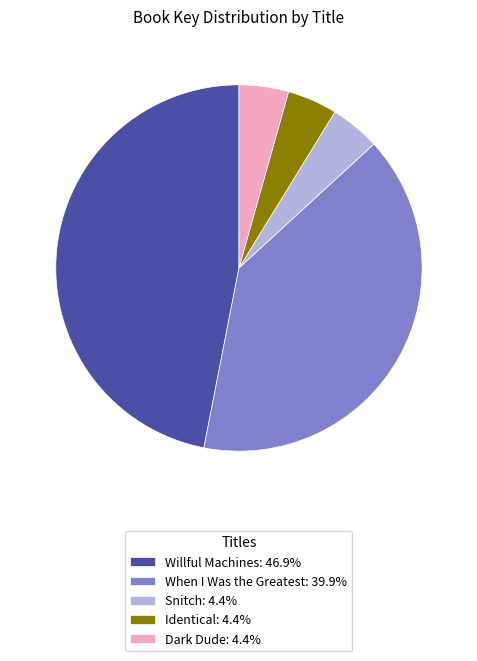

Does any single category account for the majority?

No